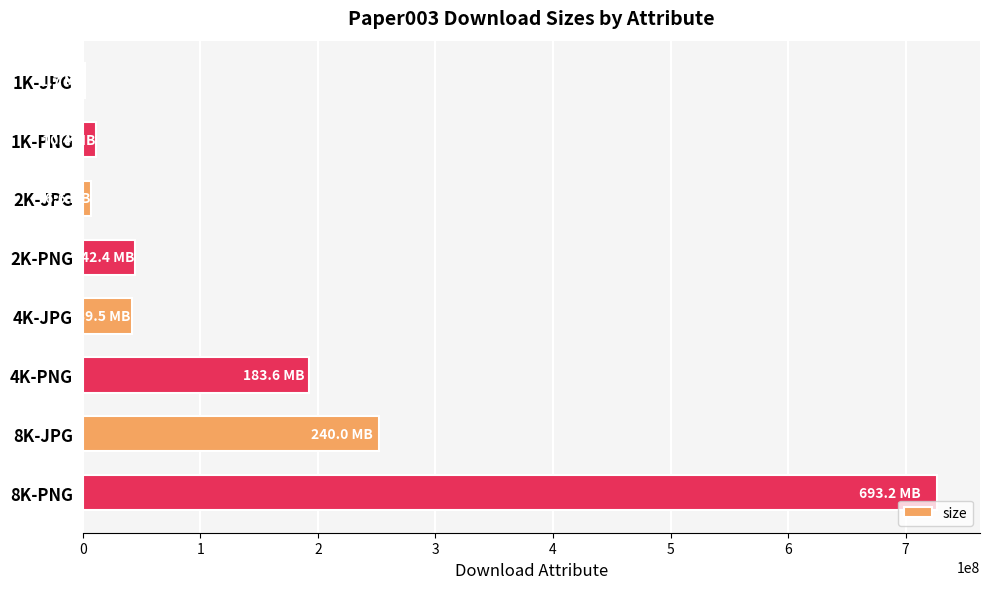

What is the change in value from 4K-JPG to 4K-PNG?

+151057785